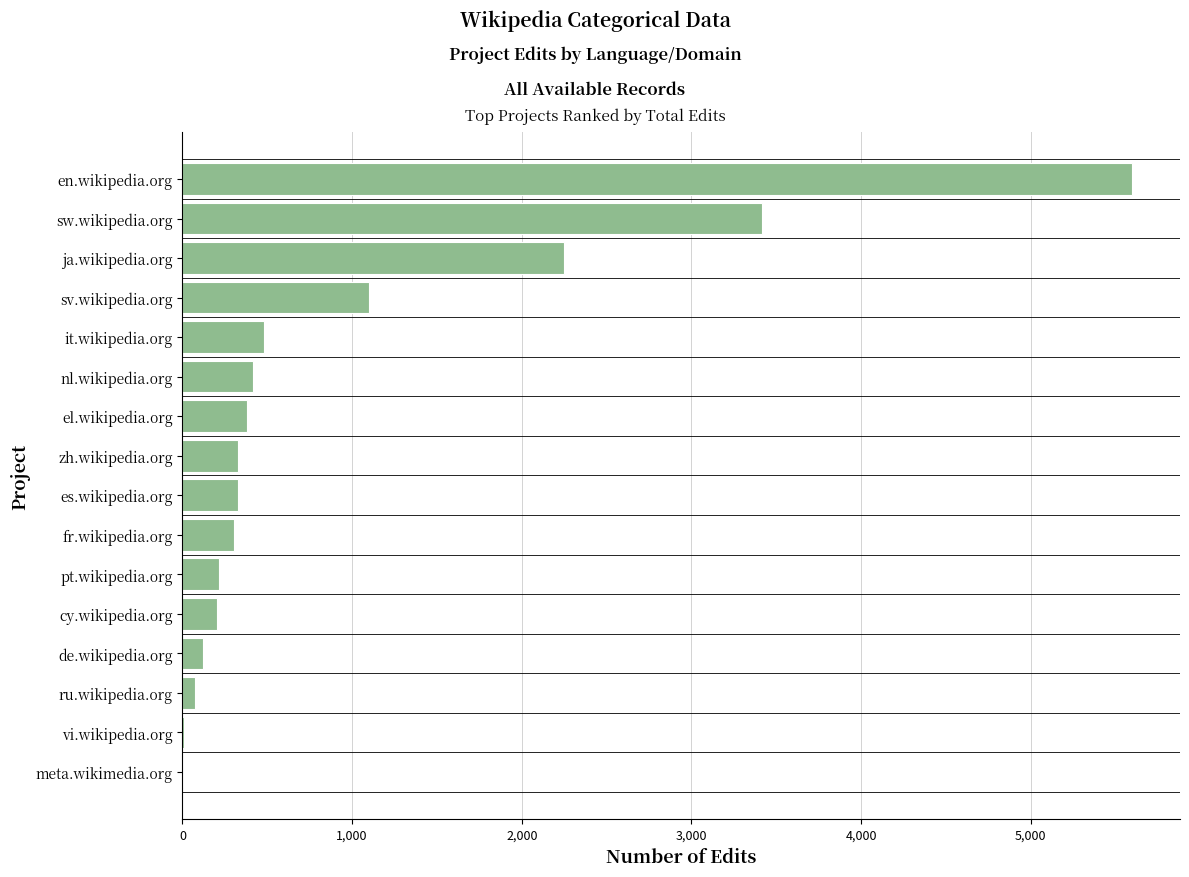

What value does the data have at pt.wikipedia.org?

218